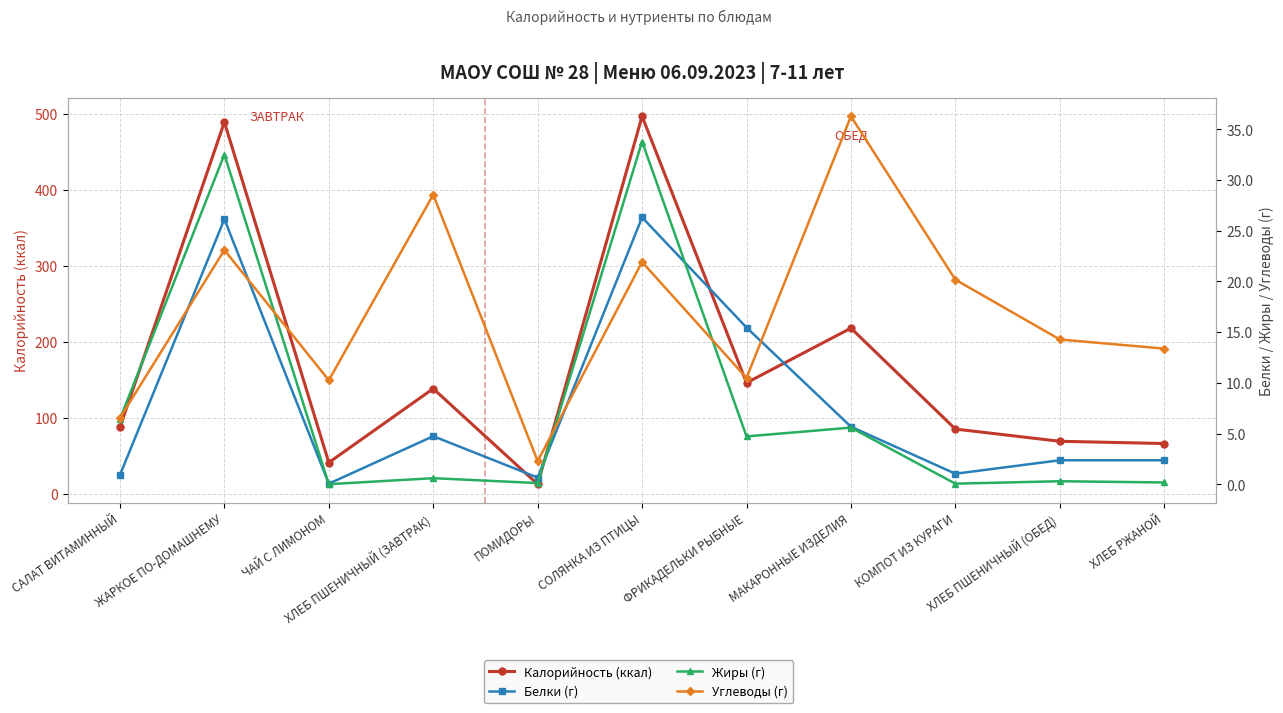

How many interior local valleys does the Белки (г) series have?

3